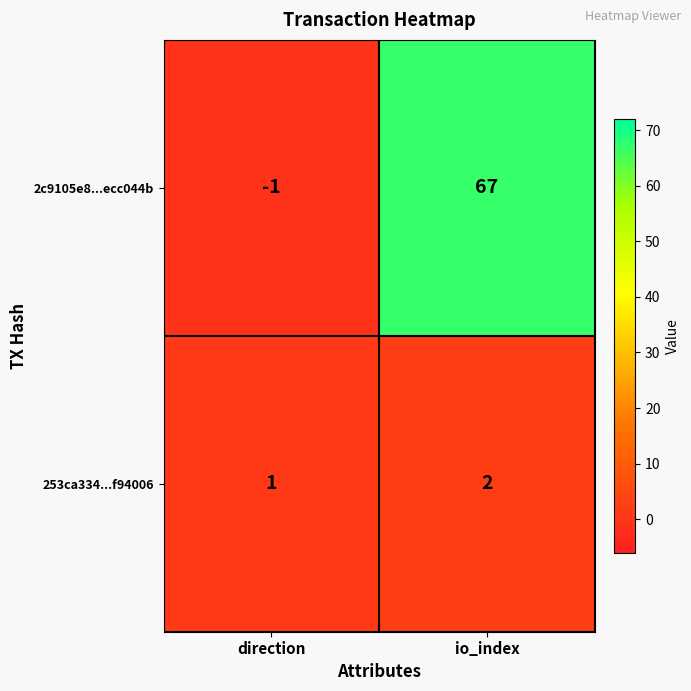

What is the sum of all 253ca334...f94006 values?

3